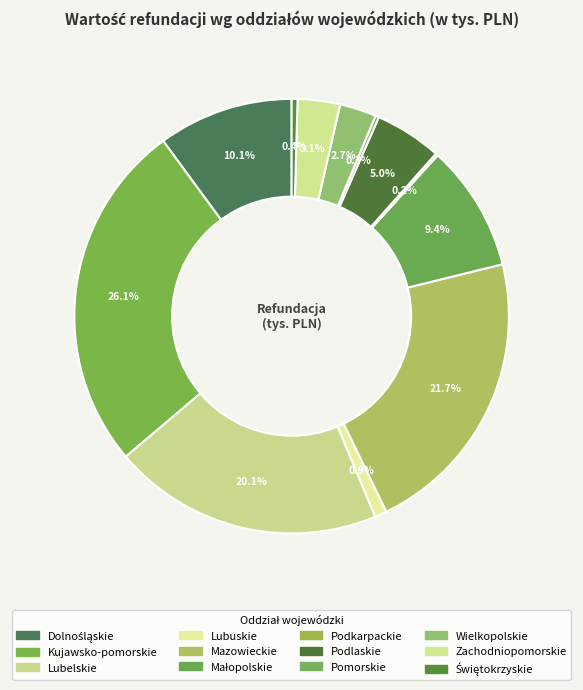

To the nearest percent, what is the combined percentage of Dolnośląskie and Kujawsko-pomorskie?

36%